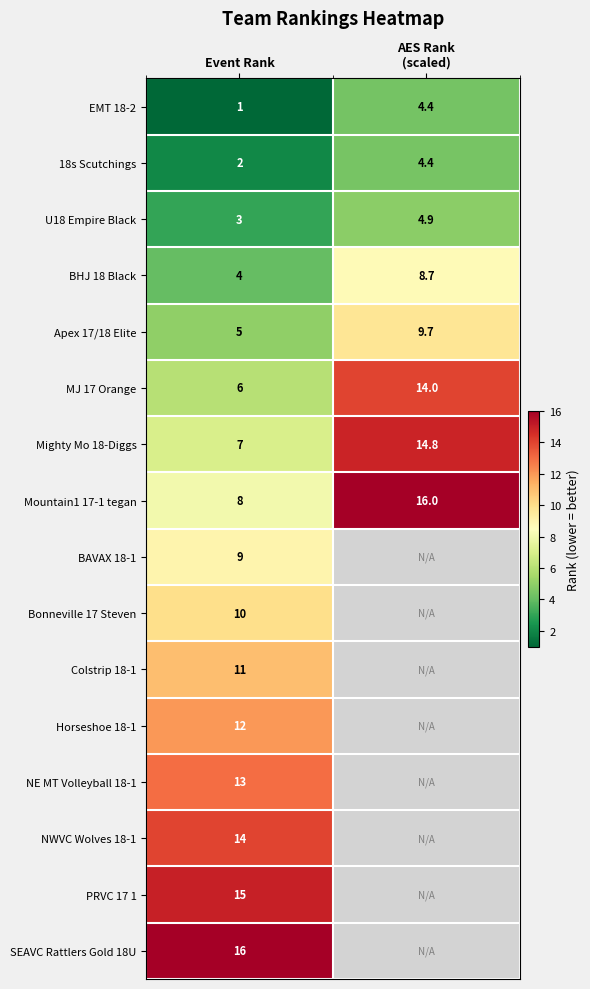

At which category is the sum across all series the highest?

Event Rank